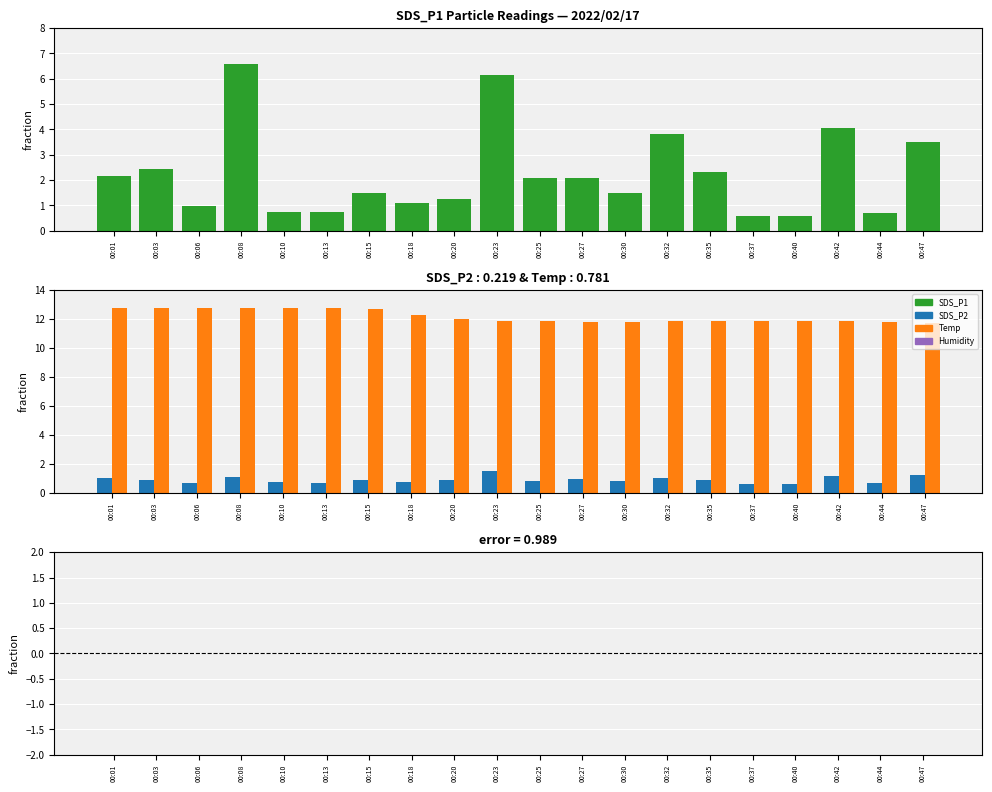

What is the maximum value shown in the chart?

12.8